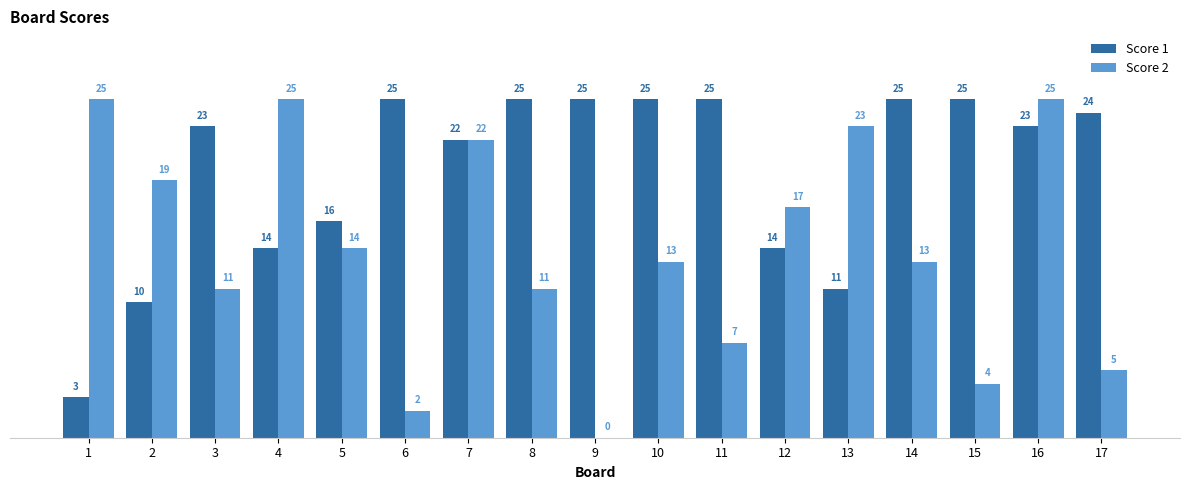

Between 11 and 12, which series saw the biggest shift?

Score 1